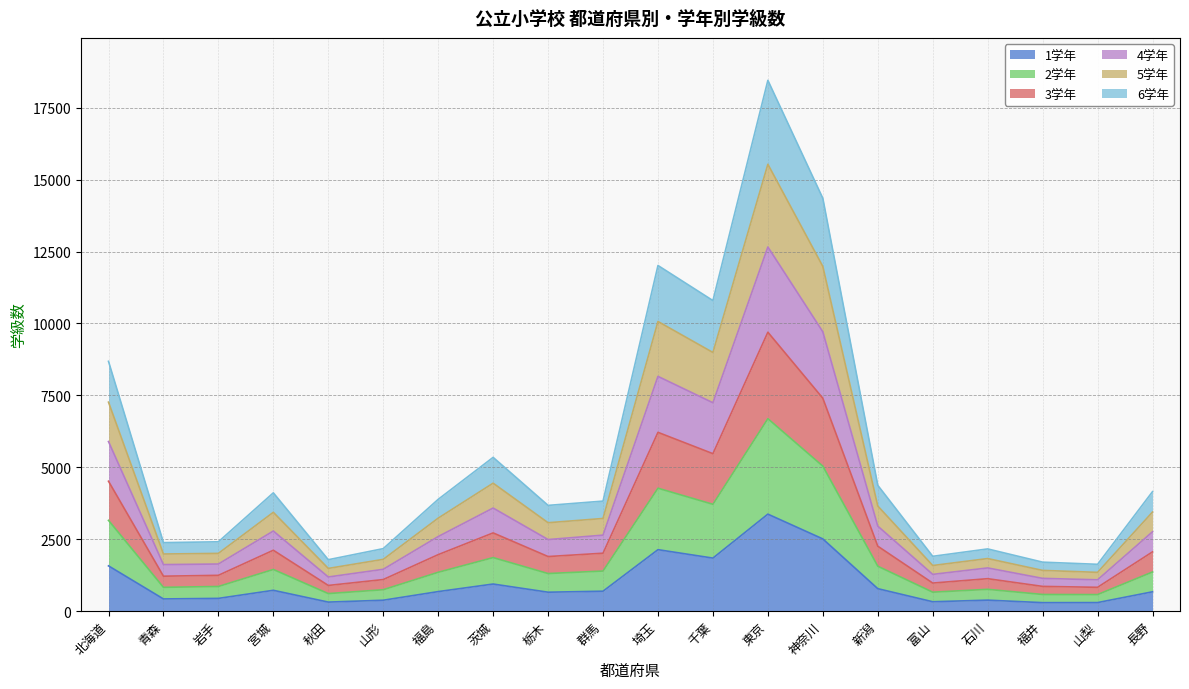

What is the label of the 15th point from the right?

山形